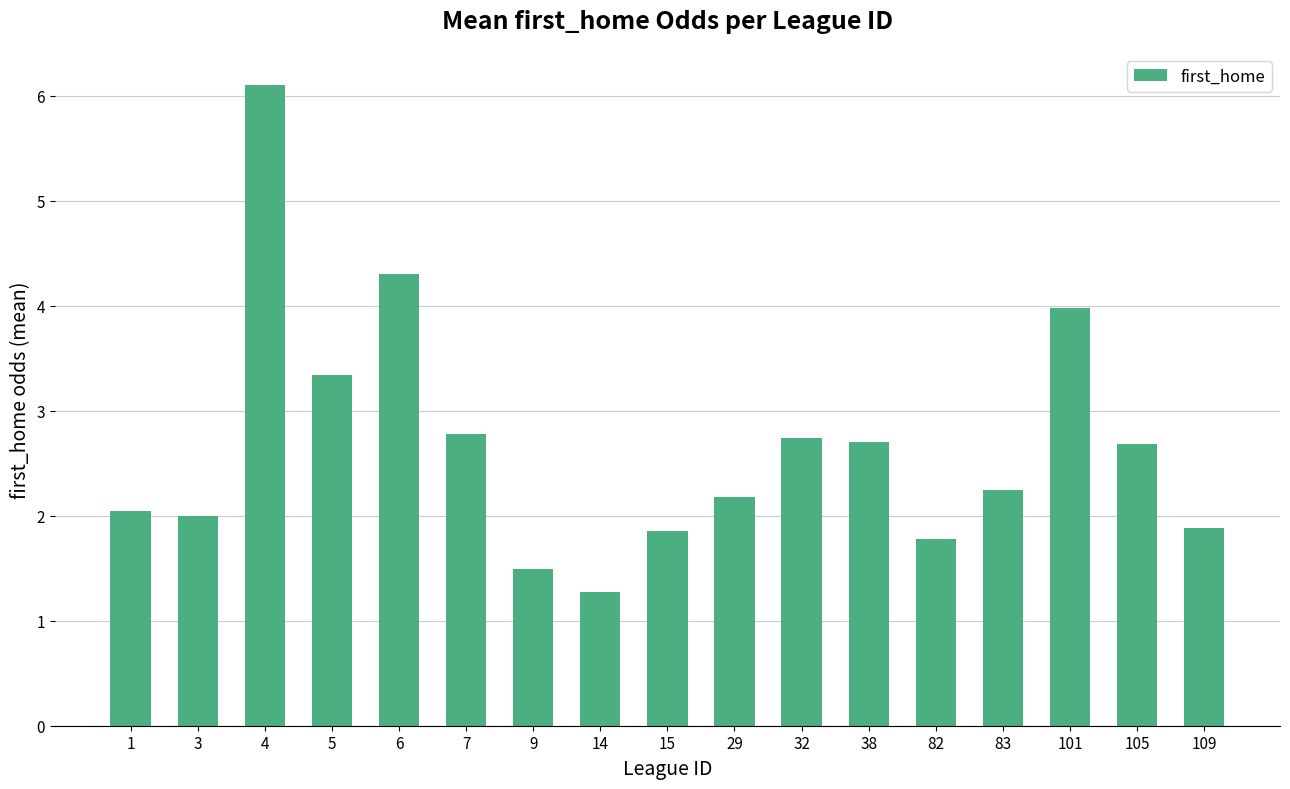

Count the number of data series in this chart.

1